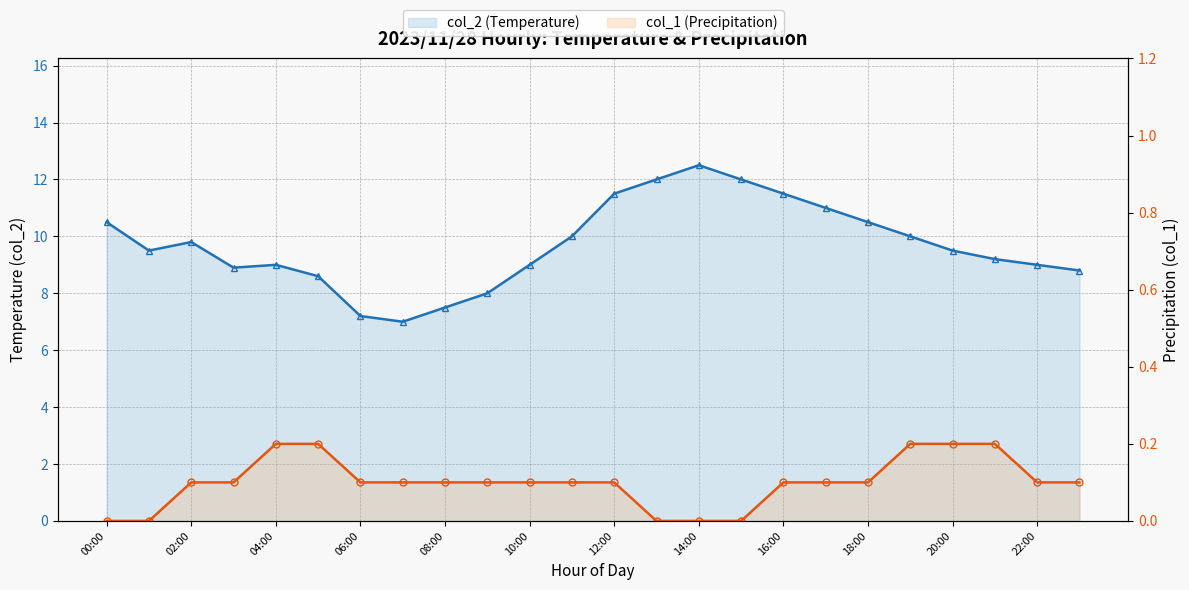

At which category does the chart reach its minimum across all series?

00:00